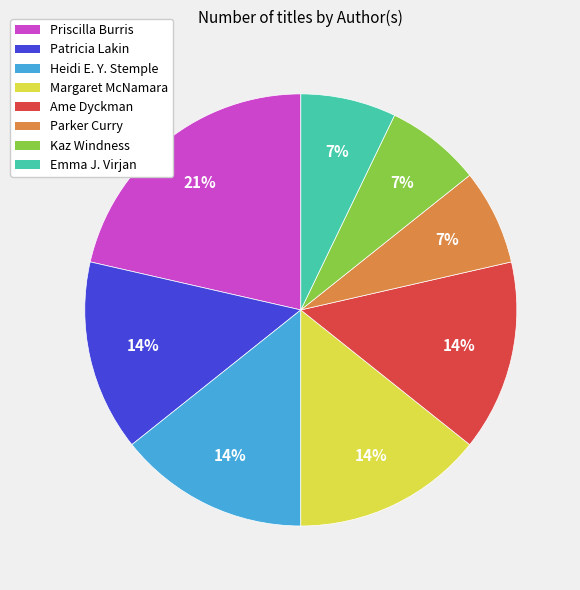

Is it true that Kaz Windness is 7% of the pie?

True